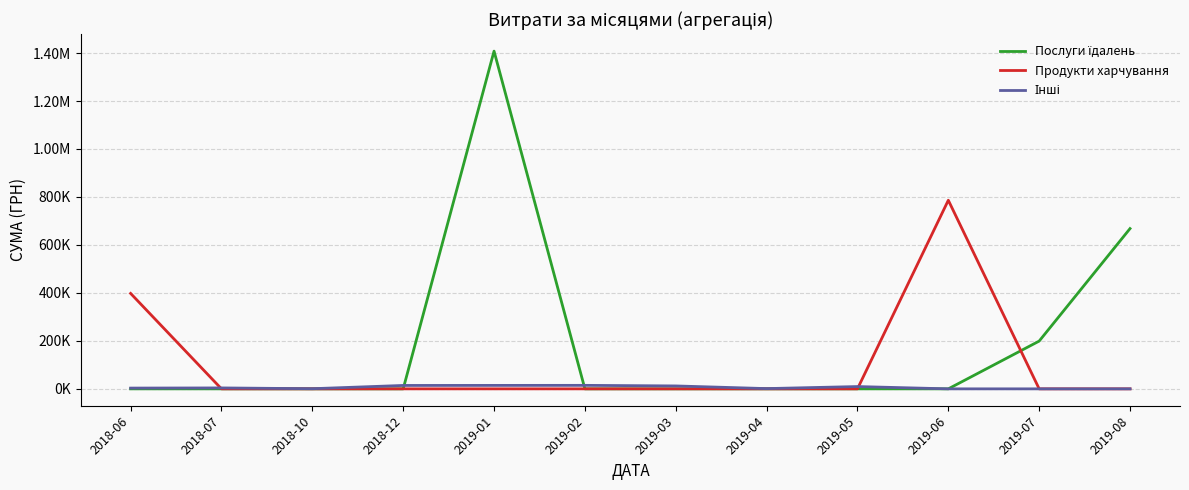

Is this an area chart (filled region under the line)?

No